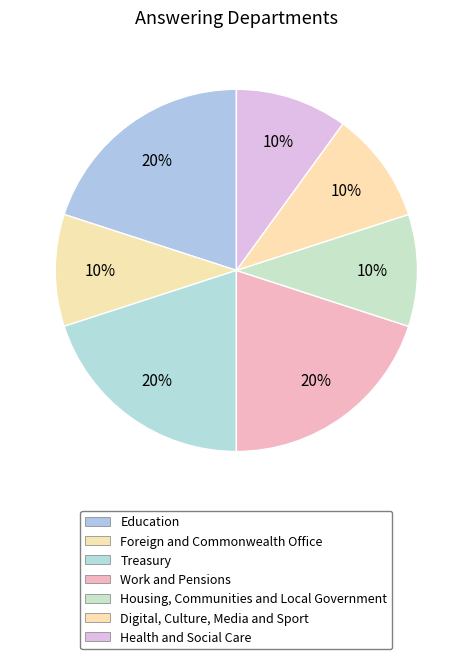

Combined, do Work and Pensions and Digital, Culture, Media and Sport account for over 50%?

No